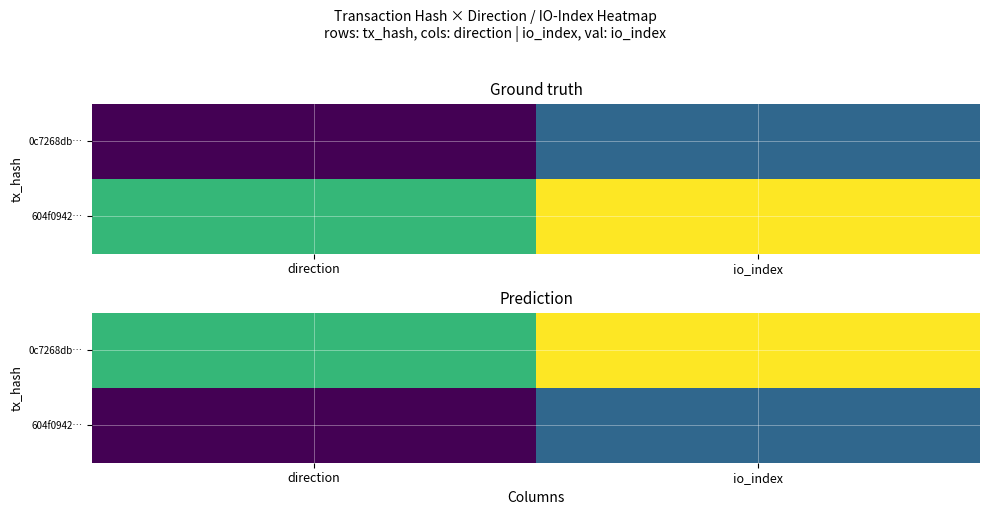

List the labels in order of 0c7268db… value, smallest first.

direction, io_index